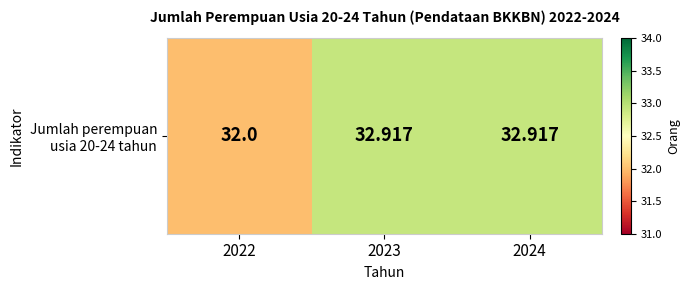

List the labels in order of value, largest first.

2023, 2024, 2022